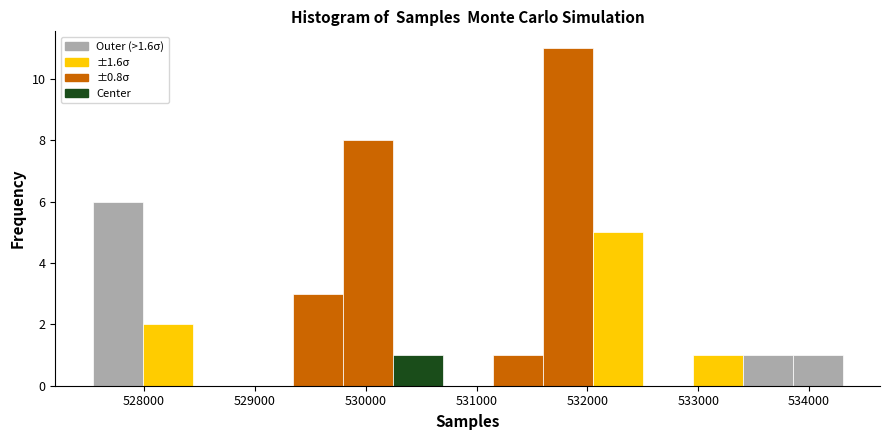

What is the height of the bar covering 529800 to 530200 on the x-axis? Neither the bar edges nor the heights are printed on the chart, so give them approximately, as read against the axes.

8